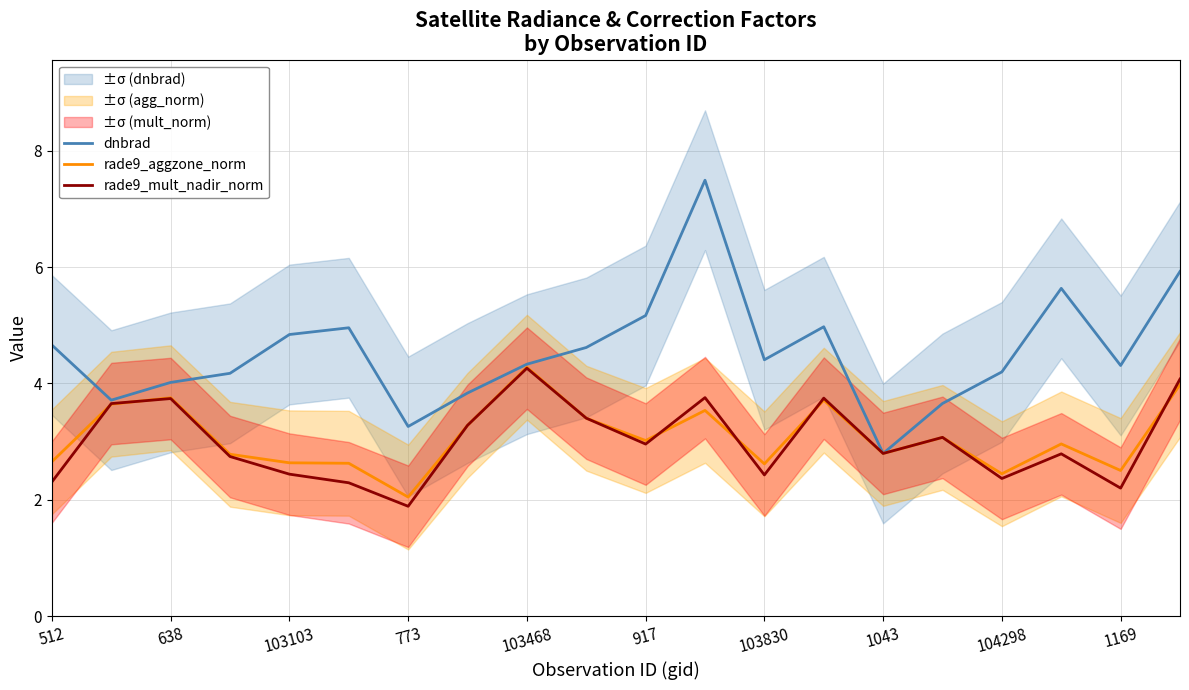

What is the minimum value shown in the chart?

1.9